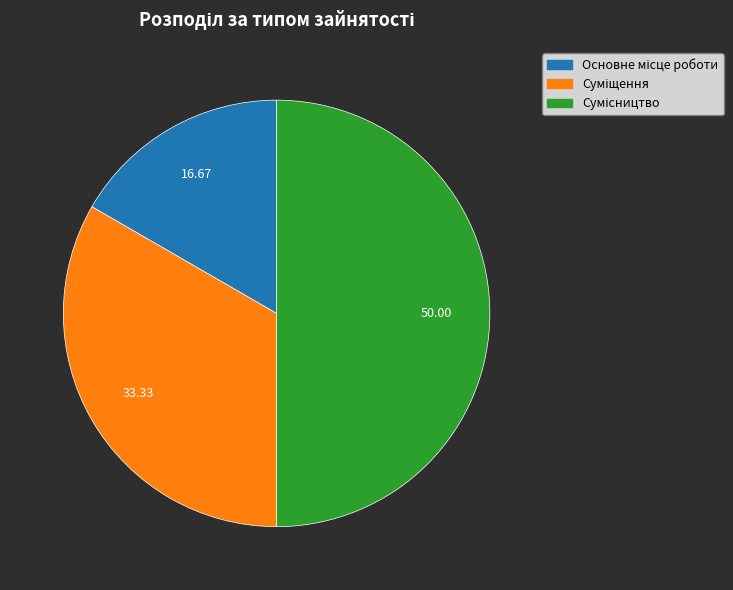

What is the change in value from Основне місце роботи to Суміщення?

+1